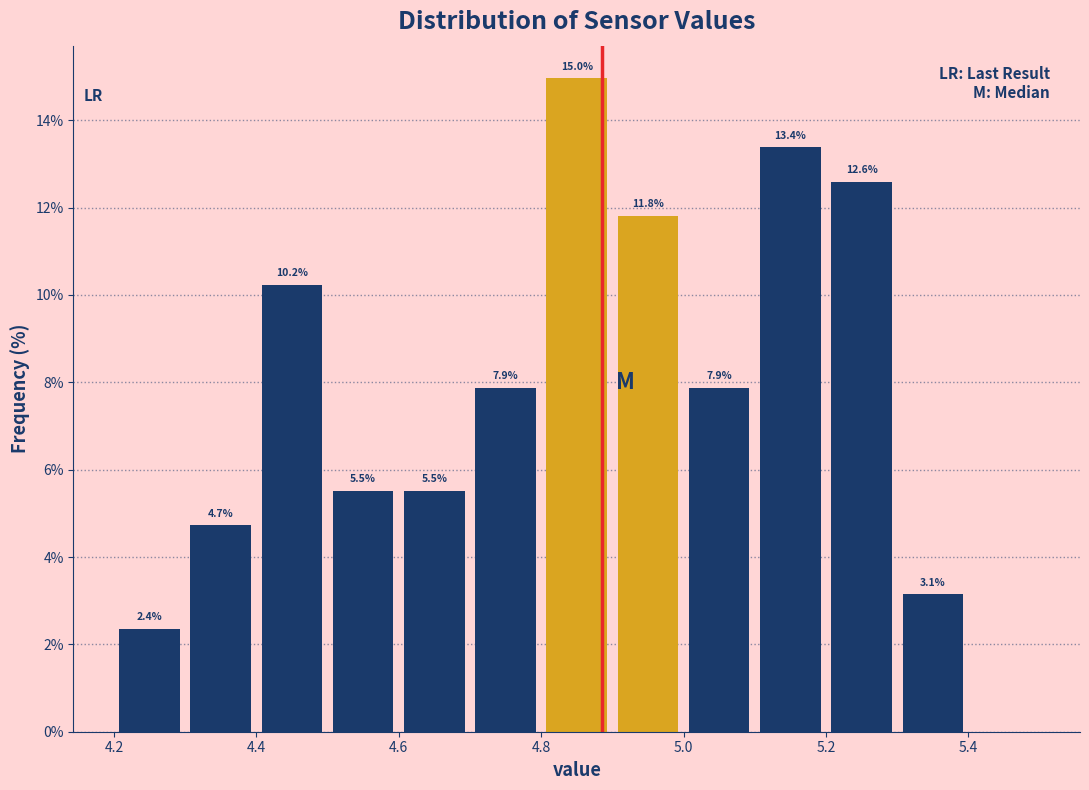

Which range on the x-axis has the tallest bar?

4.8 to 4.9